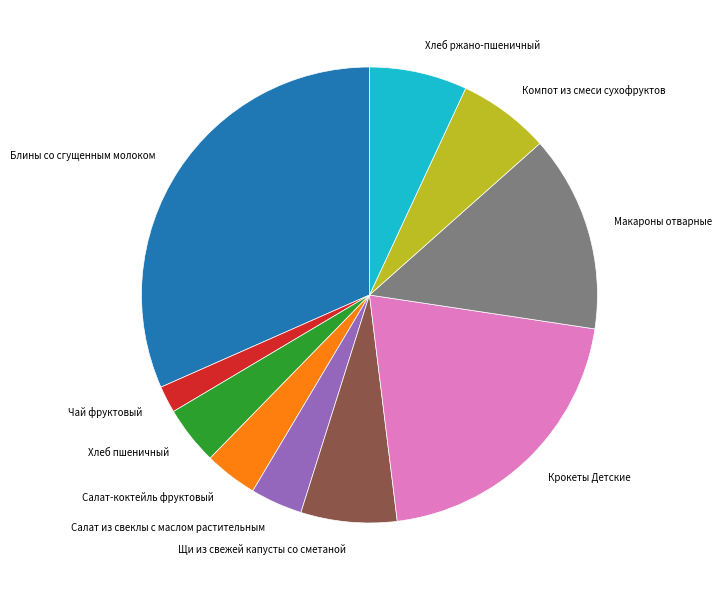

The Макароны отварные slice represents 14% of the pie. True or false?

True